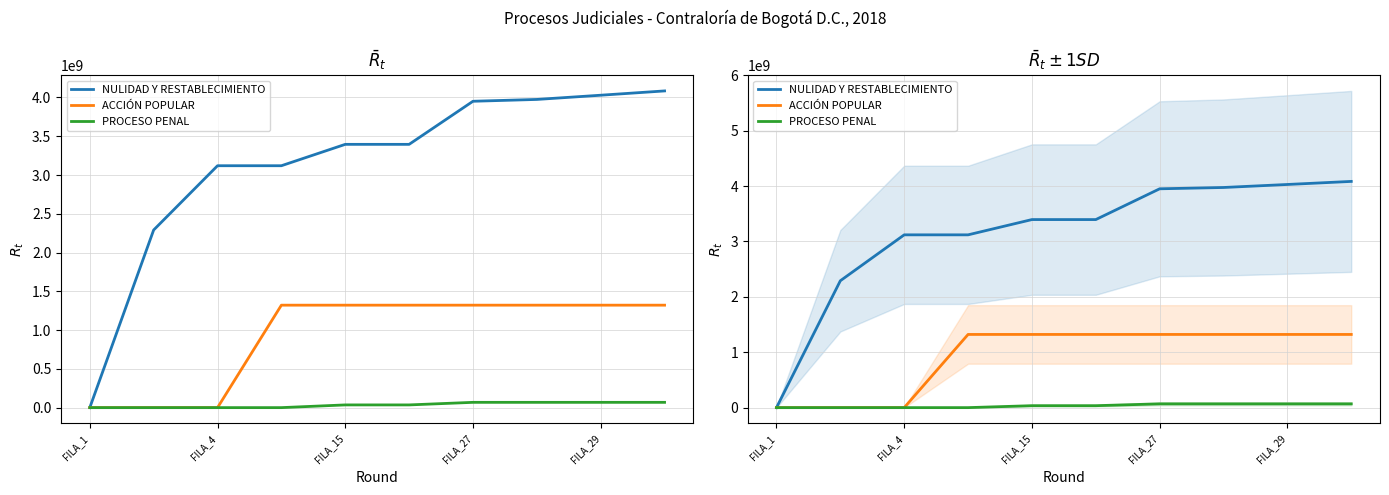

True or false: NULIDAD Y RESTABLECIMIENTO and PROCESO PENAL intersect in this chart.

False